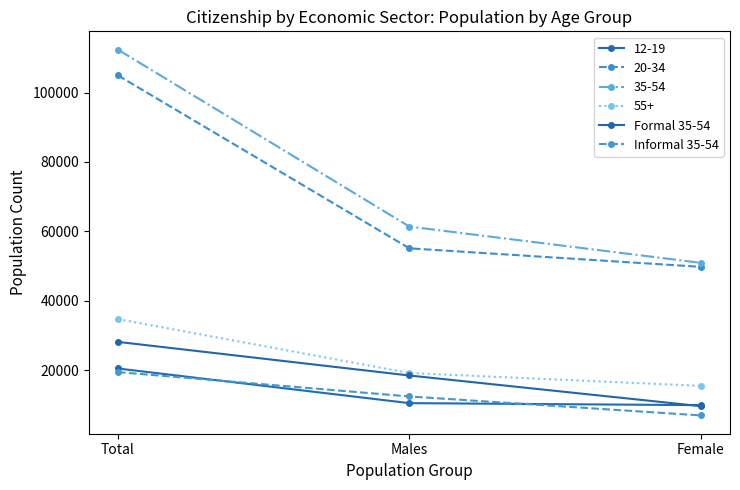

What are all the series names shown in the legend?

12-19, 20-34, 35-54, 55+, Formal 35-54, Informal 35-54